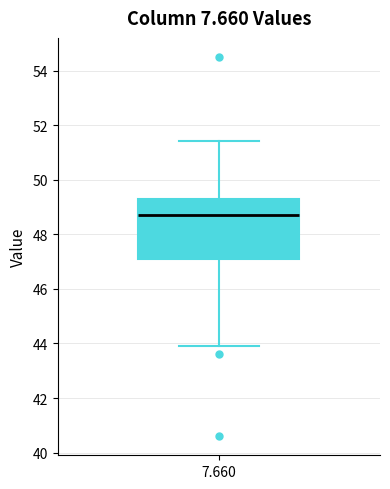

Transcribe this box plot: give where the median line is, the range the box spans, and where the two whiskers end, as read against the y-axis. The values are not printed on the chart, so give them approximately, as read against the axis.

median 48.8, box 47.2 to 49.4, whiskers 44.0 to 51.4